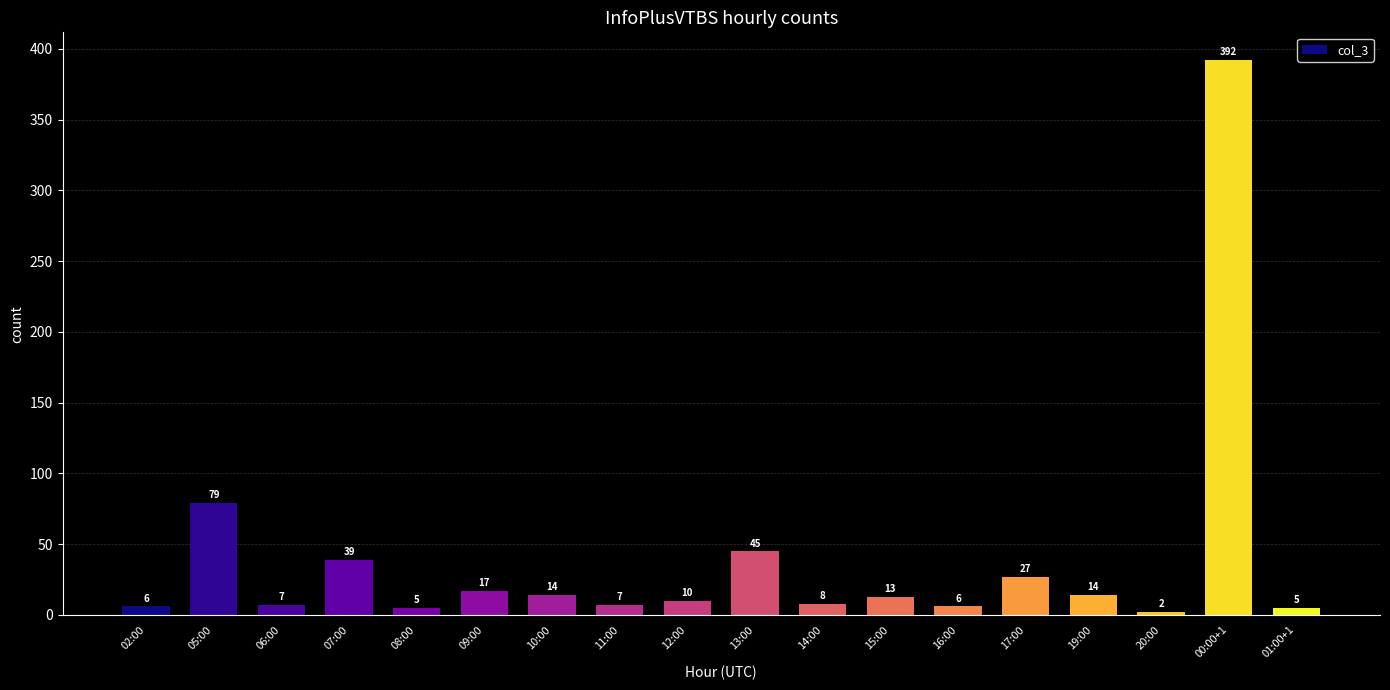

How many series are shown in this chart?

1